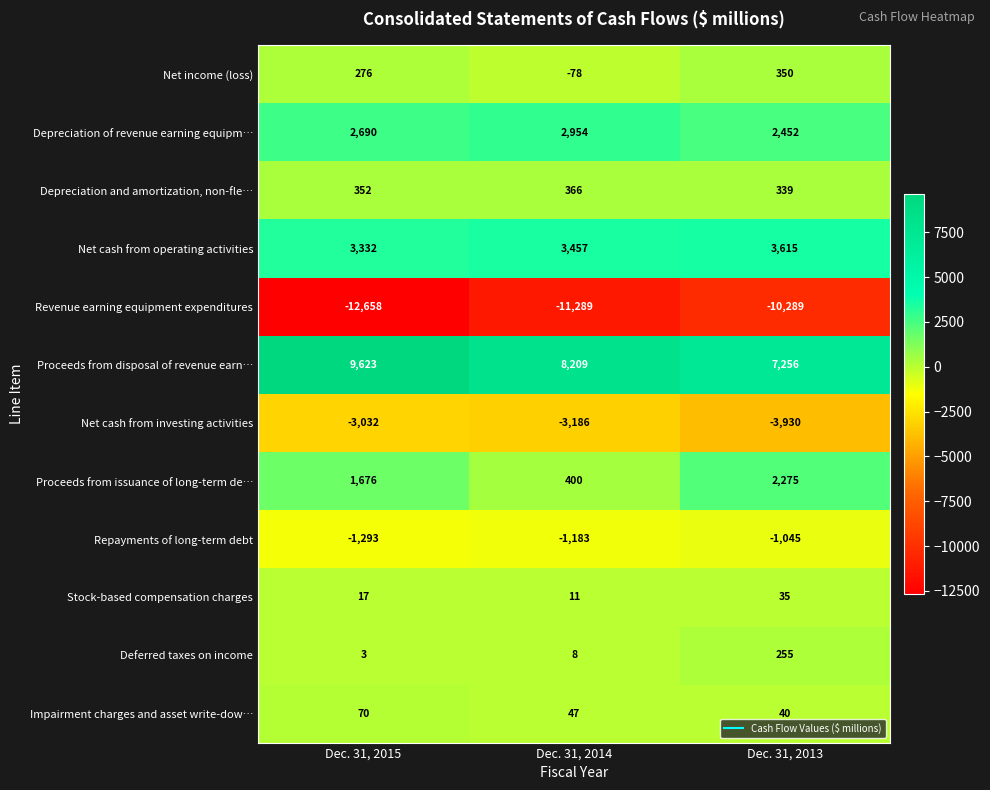

List the labels in order of Depreciation and amortization, non-fle… value, largest first.

Dec. 31, 2014, Dec. 31, 2015, Dec. 31, 2013